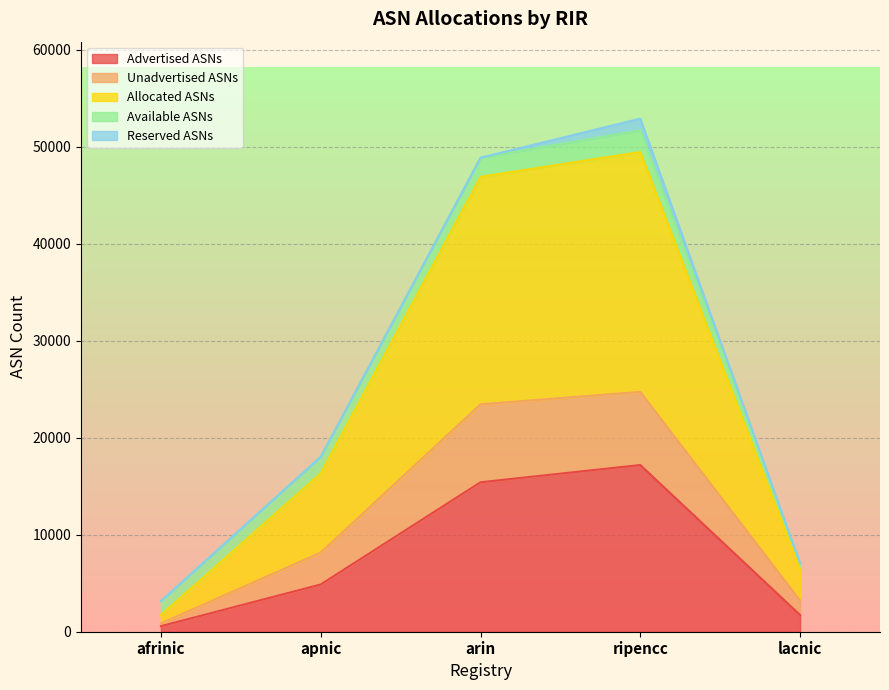

Which category has the highest value in the Advertised ASNs series?

ripencc